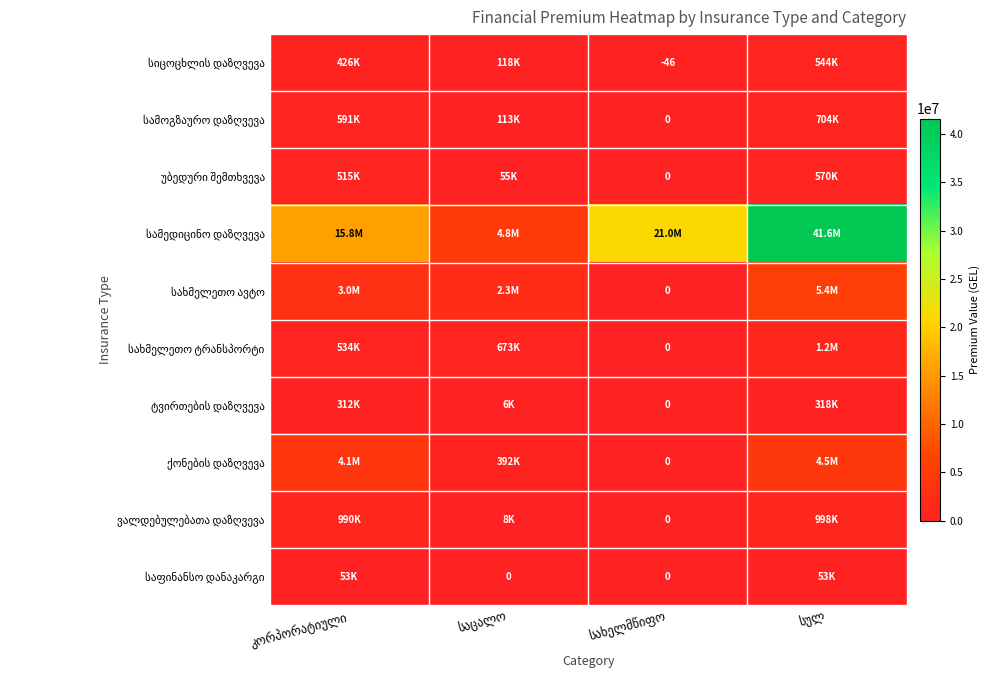

Where is ქონების დაზღვევა nearest to the value 2245314?

საცალო